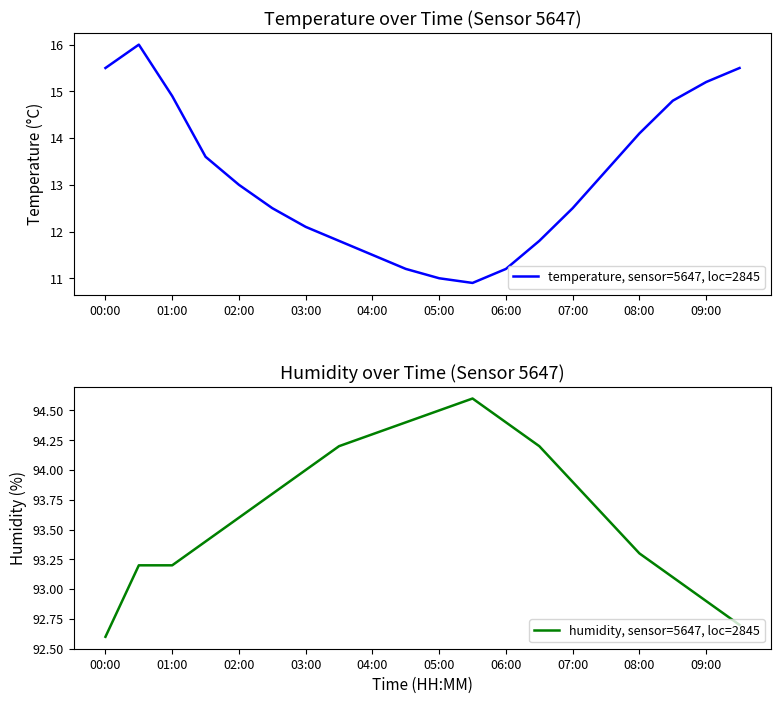

What are all the series names shown in the legend?

temperature, sensor=5647, loc=2845, humidity, sensor=5647, loc=2845